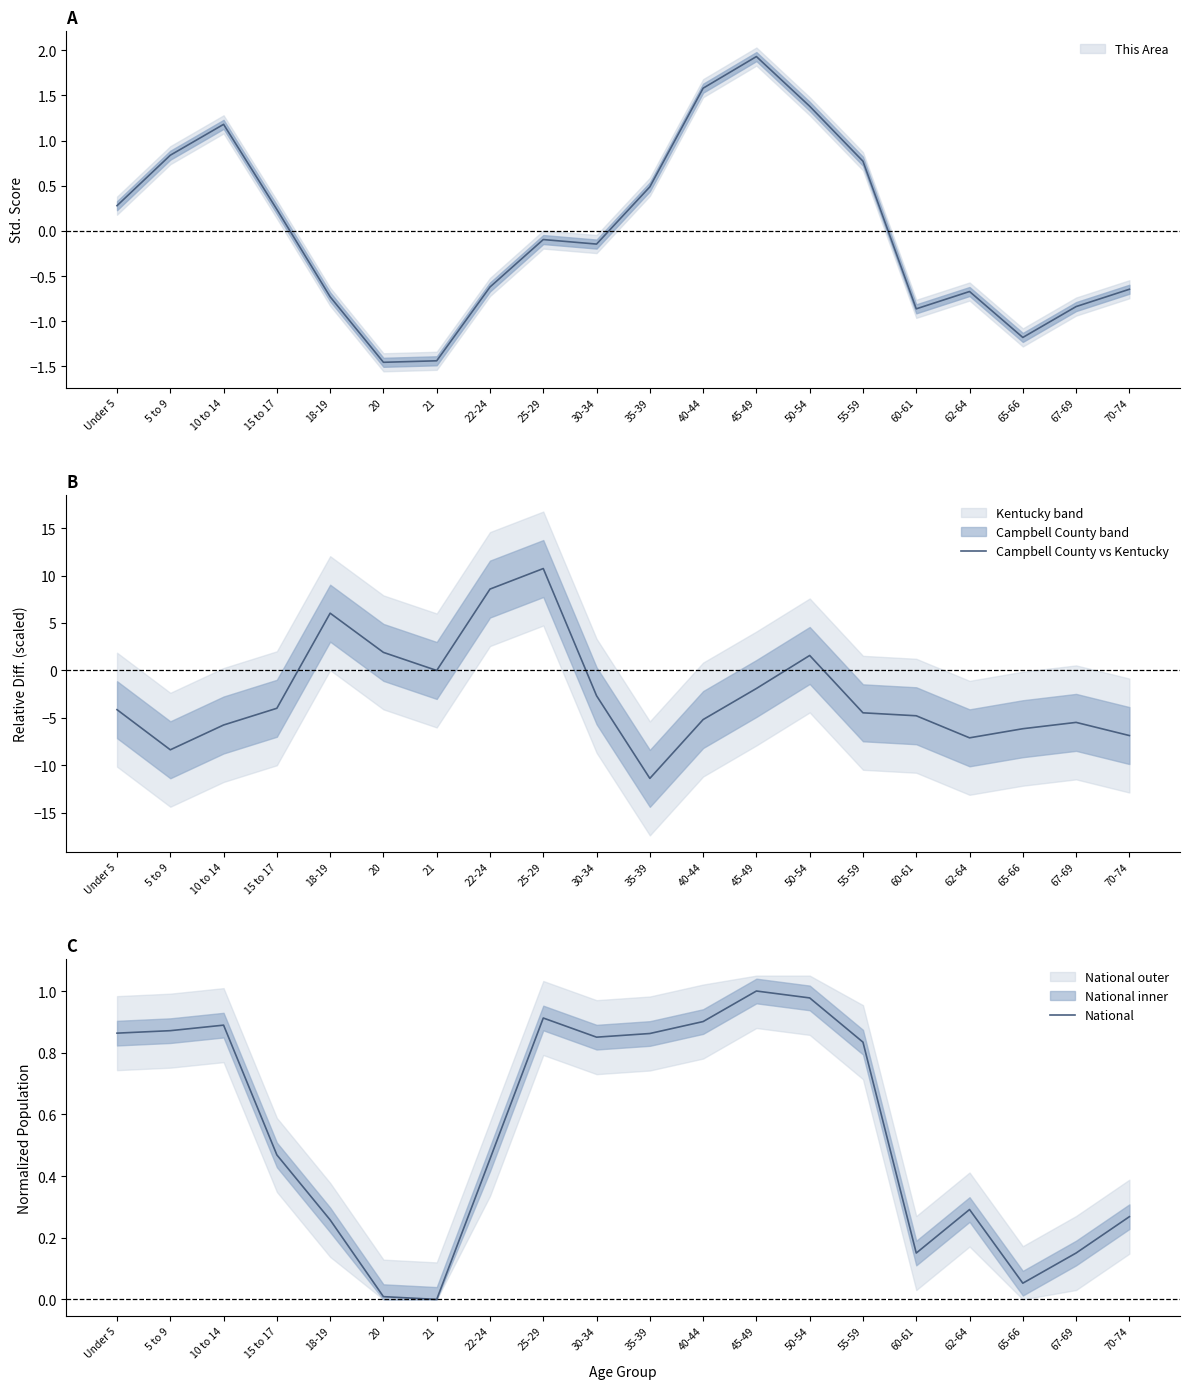

What is the average value of the Campbell County vs Kentucky series?

-2.5